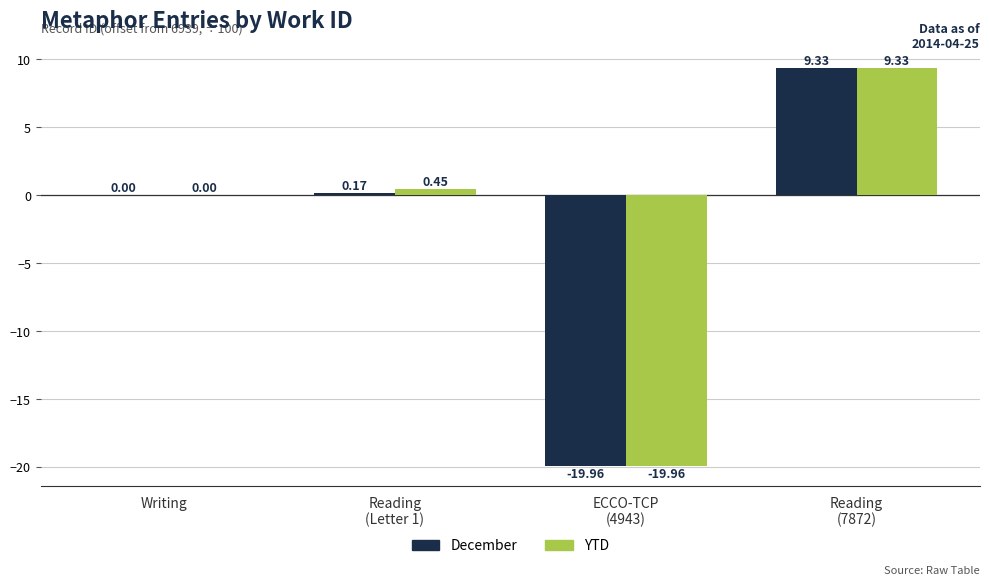

What is the sum of all December values?

-10.5